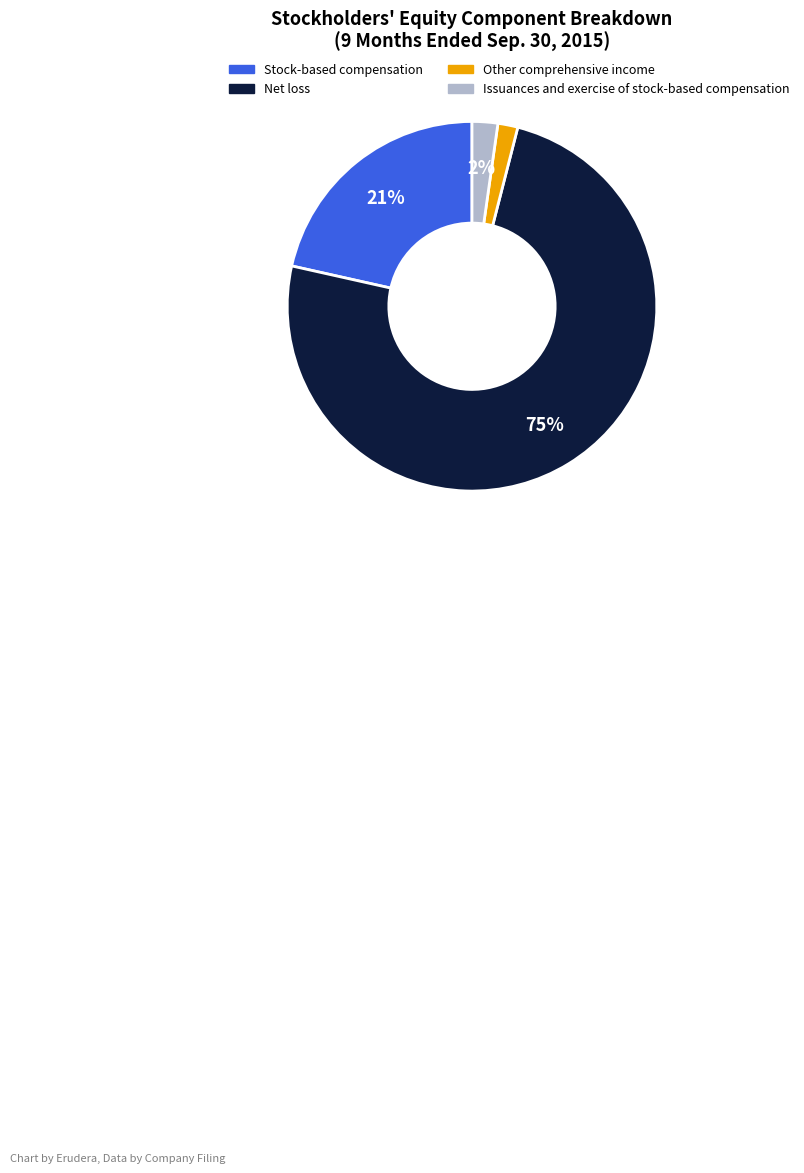

What is the largest slice in the pie chart?

Net loss